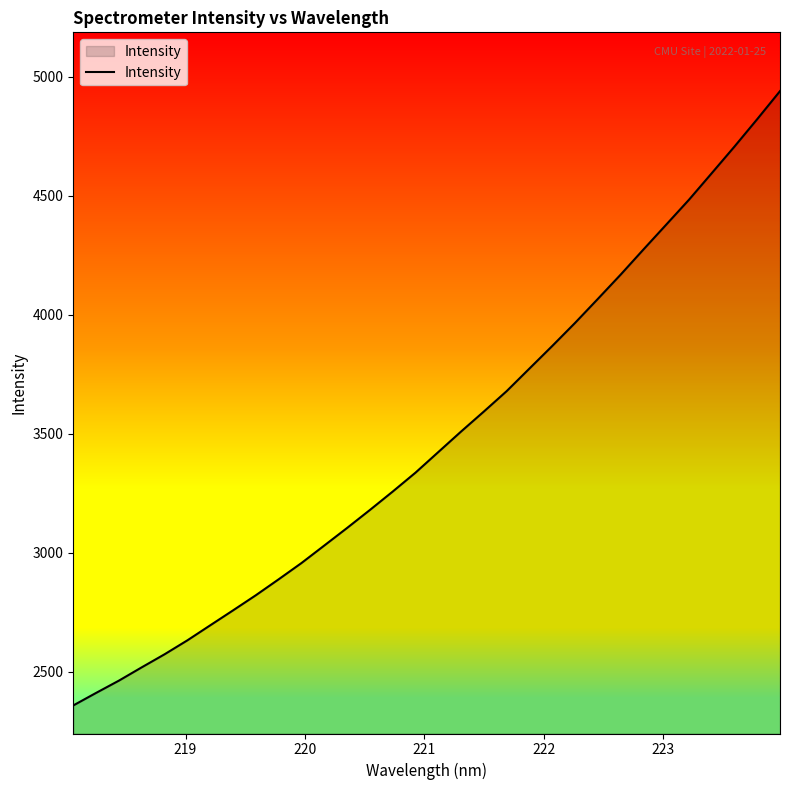

What is the minimum value shown in the chart?

2358.1